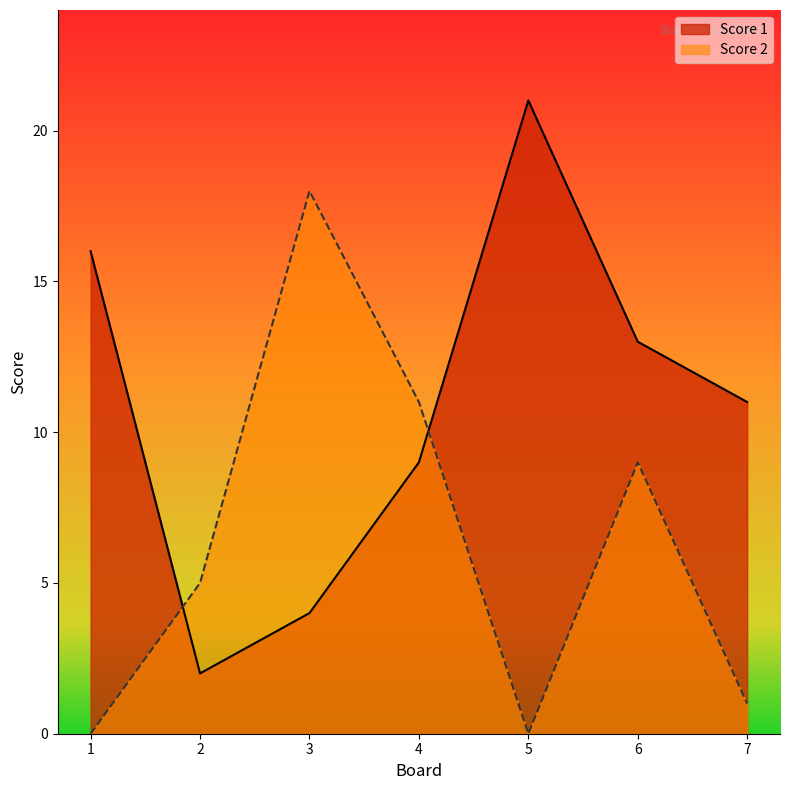

How many categories are shown in the chart?

7